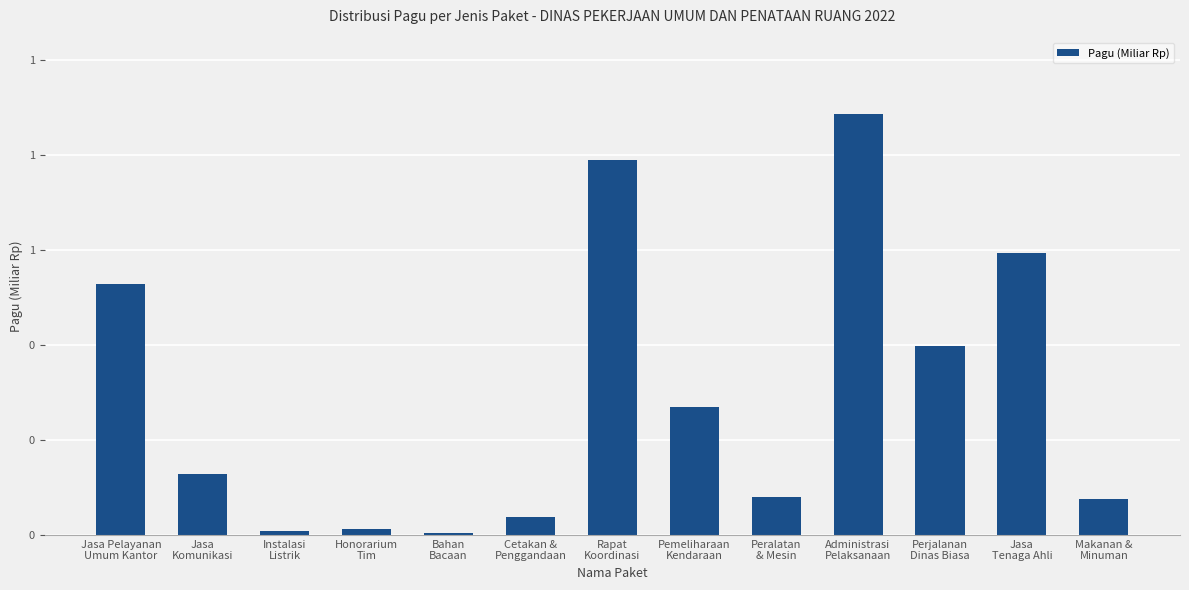

What is the average value?

0.3